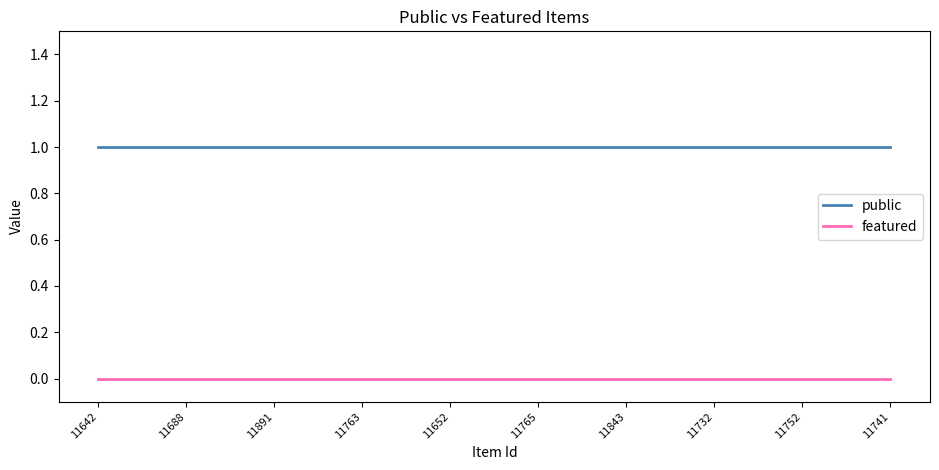

Rank the series at 11732 from lowest to highest value.

featured, public